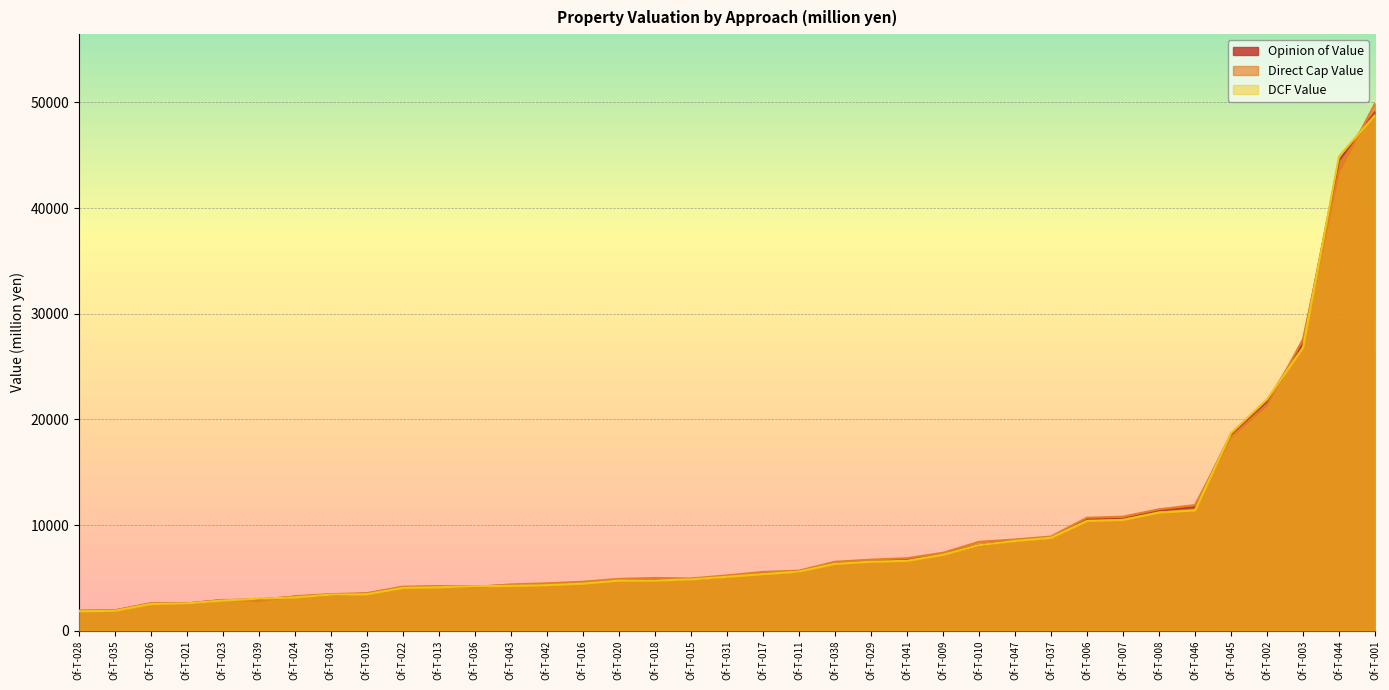

Which series has the largest range (max minus min)?

Direct Cap Value